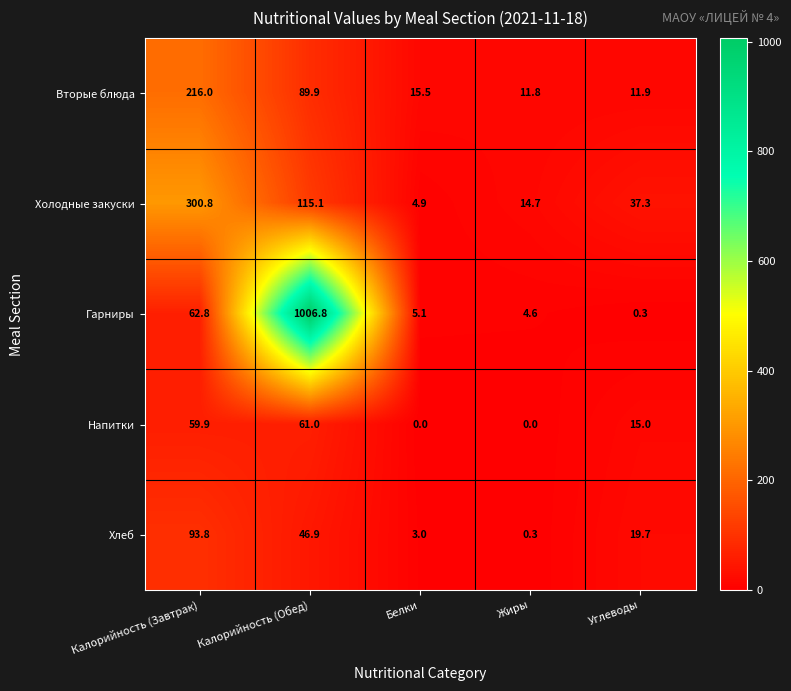

What is the average value of the Холодные закуски series?

94.6